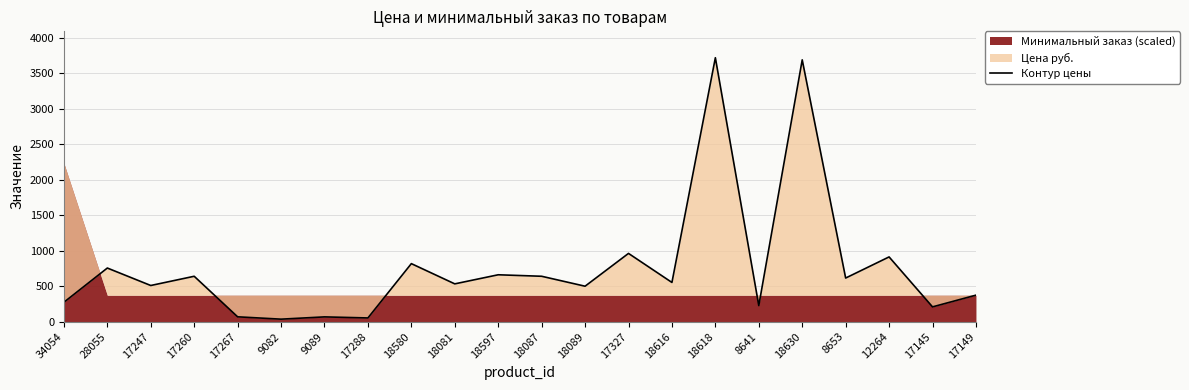

Count the number of categories in the chart.

22